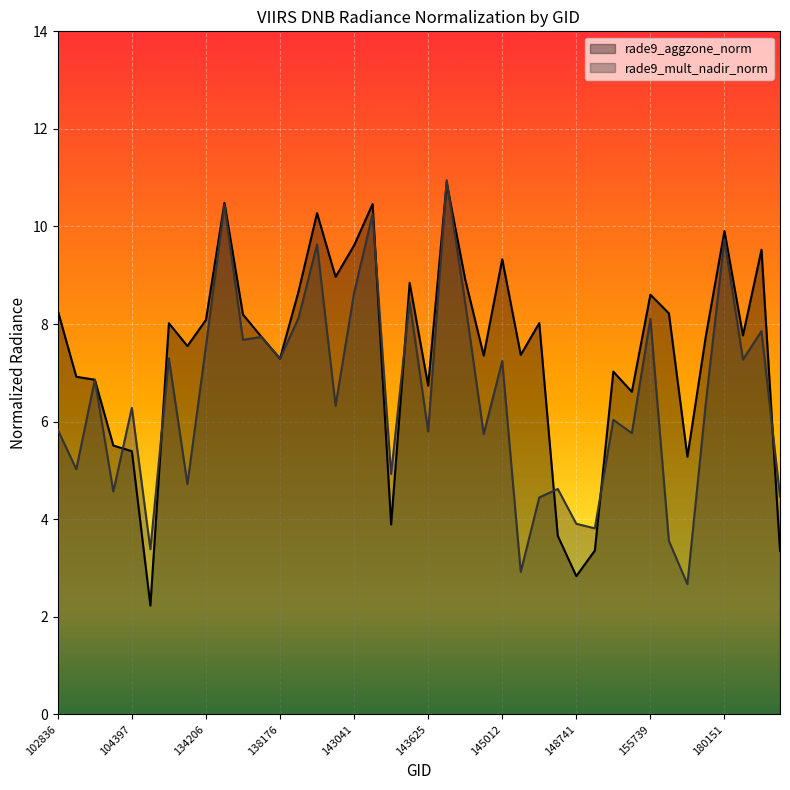

Rank the series by their average value, from highest to lowest.

rade9_aggzone_norm, rade9_mult_nadir_norm